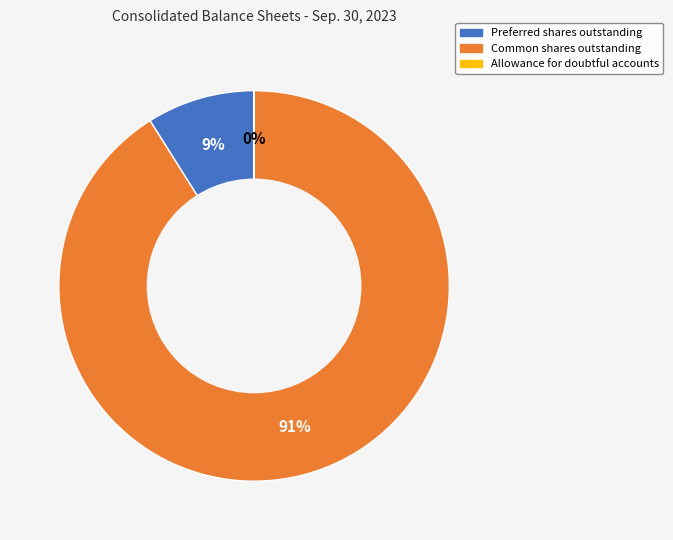

To the nearest percent, what is the difference between the largest and smallest slice percentages?

91%